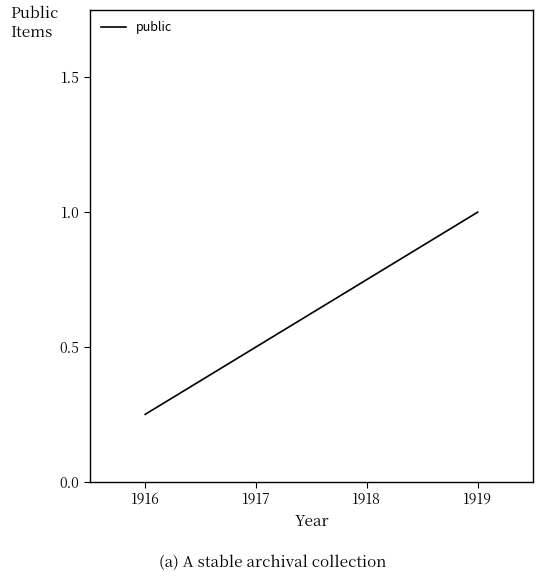

Does the chart display data point markers on the line(s)?

No